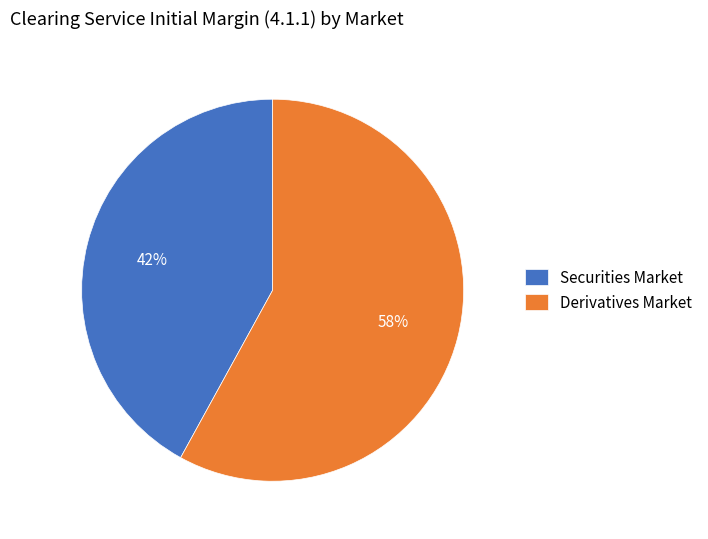

To the nearest percent, what is the combined percentage of Derivatives Market and Securities Market?

100%